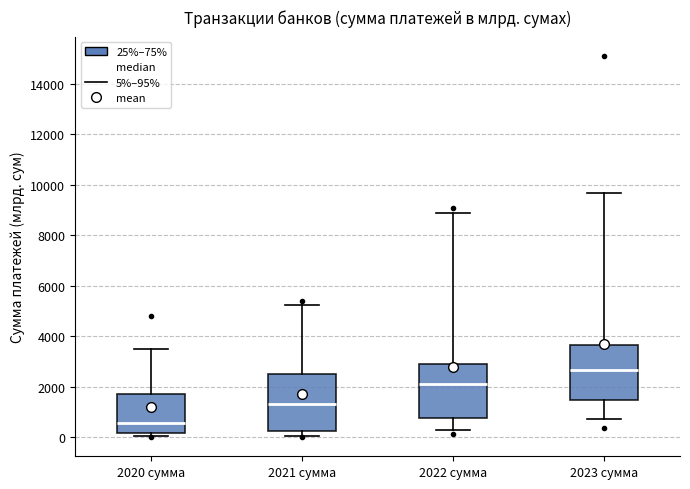

Reading left to right, read every box against the y-axis: the position of its median line, the range the box covers, and the ends of its whiskers. The values are not printed on the chart, so give them approximately, as read against the axis.

2020 сумма: median 600, box 200 to 1600, whiskers 0 to 3400
2021 сумма: median 1400, box 200 to 2400, whiskers 0 to 5200
2022 сумма: median 2200, box 800 to 3000, whiskers 200 to 8800
2023 сумма: median 2600, box 1400 to 3600, whiskers 800 to 9600